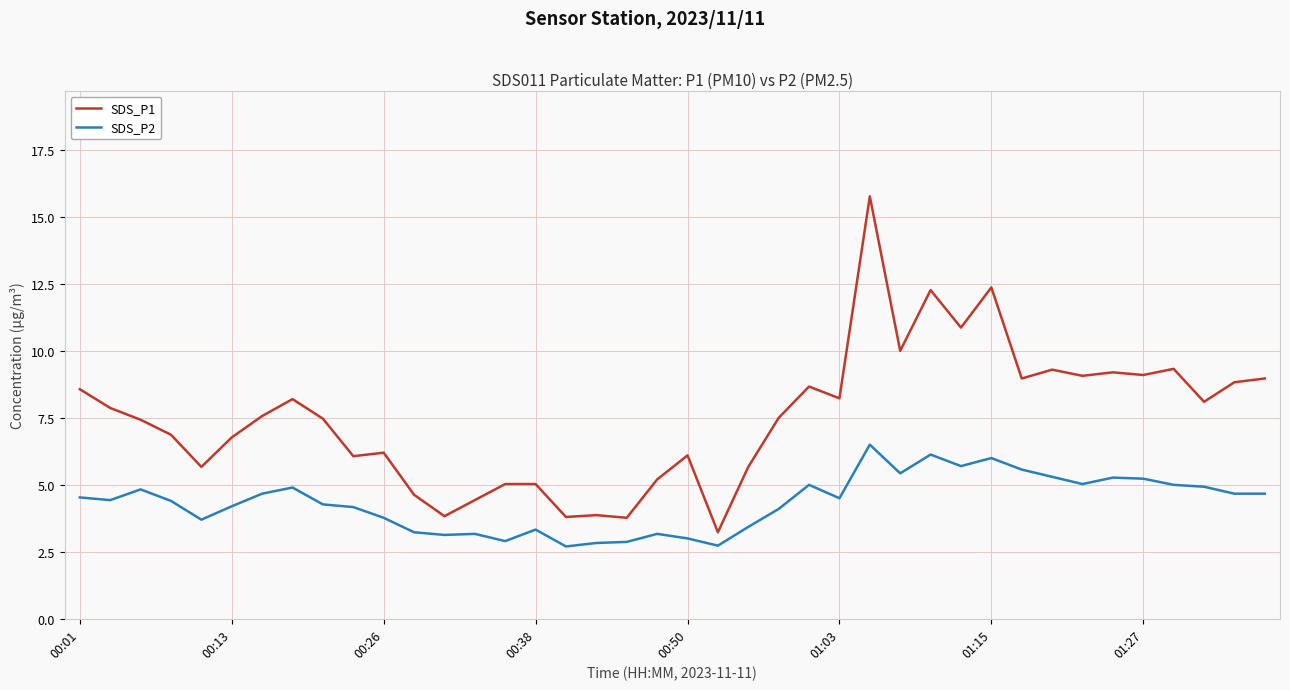

True or false: SDS_P2 has more than 1 points higher than both neighbors.

True